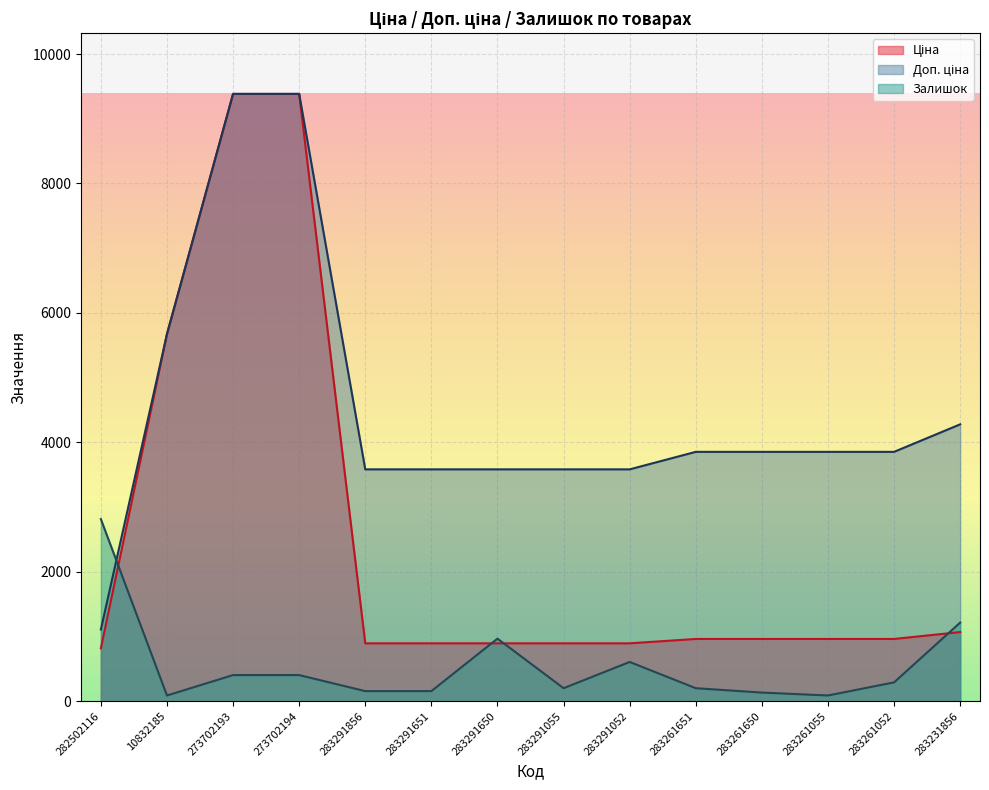

Where do Залишок and Ціна first cross each other?

282502116 and 10832185